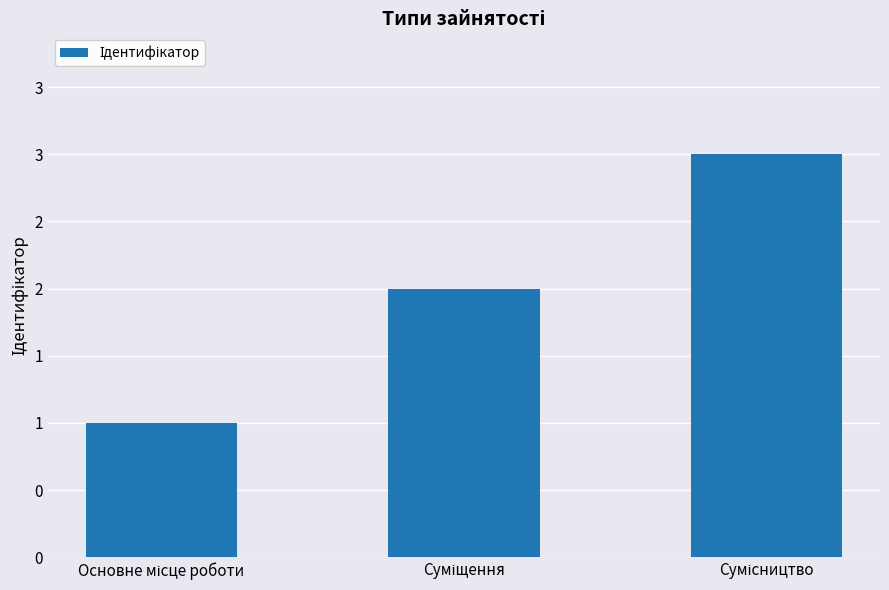

Where is the data nearest to the value 2?

Суміщення